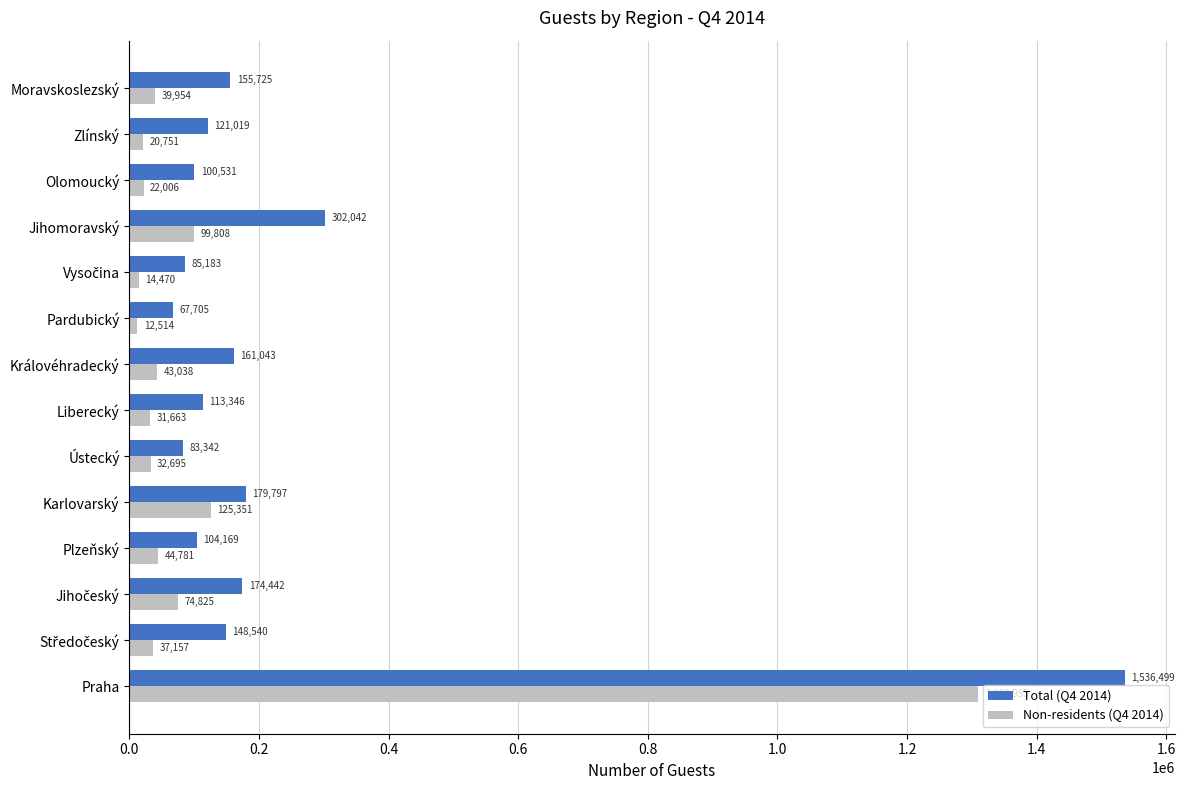

Which series has the largest range (max minus min)?

Total (Q4 2014)